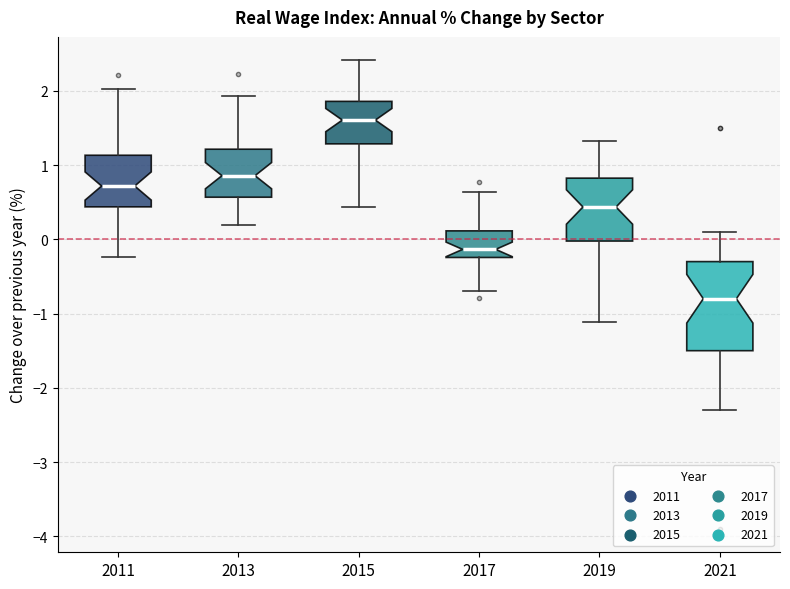

Reading left to right, transcribe this box plot: for each box, give where its median line is, the range the box spans, and where its two whiskers end, as read against the y-axis. The values are not printed on the chart, so give them approximately, as read against the axis.

2011: median 0.7, box 0.4 to 1.1, whiskers -0.2 to 2.0
2013: median 0.9, box 0.6 to 1.2, whiskers 0.2 to 1.9
2015: median 1.6, box 1.3 to 1.9, whiskers 0.4 to 2.4
2017: median -0.1, box -0.2 to 0.1, whiskers -0.7 to 0.6
2019: median 0.4, box 0.0 to 0.8, whiskers -1.1 to 1.3
2021: median -0.8, box -1.5 to -0.3, whiskers -2.3 to 0.1